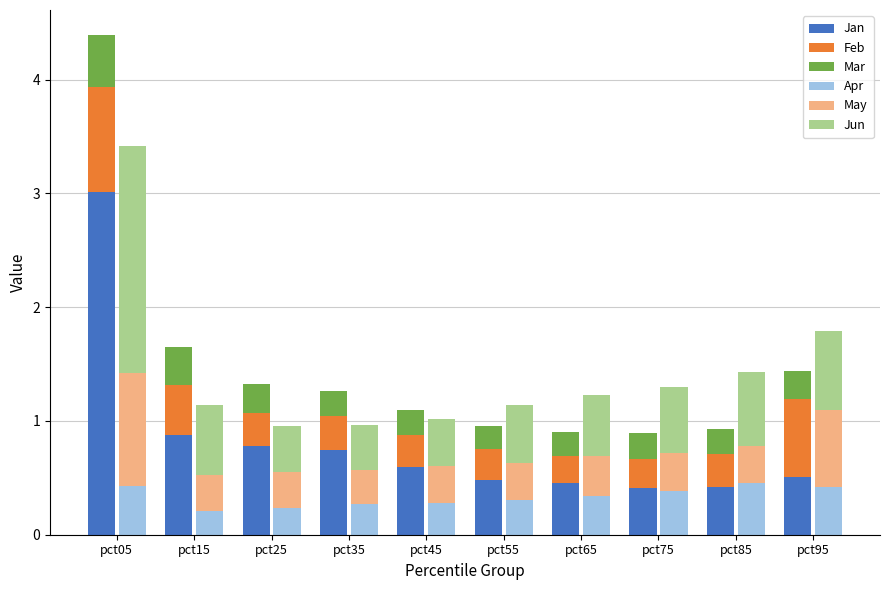

Between pct25 and pct95, which series saw the biggest shift?

Feb